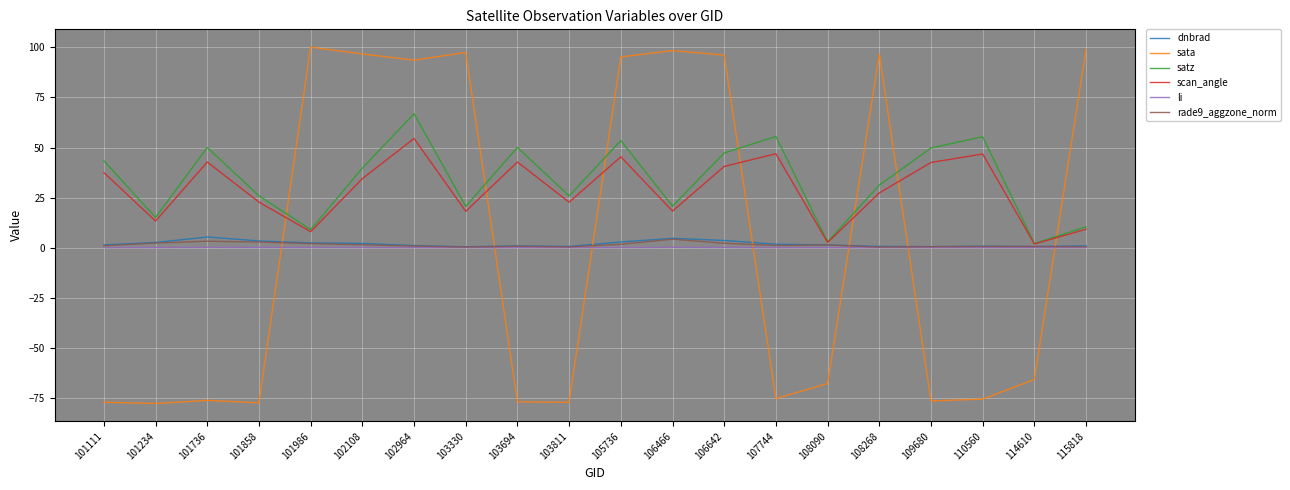

What is the difference between the rade9_aggzone_norm values at 101736 and 106466?

1.0